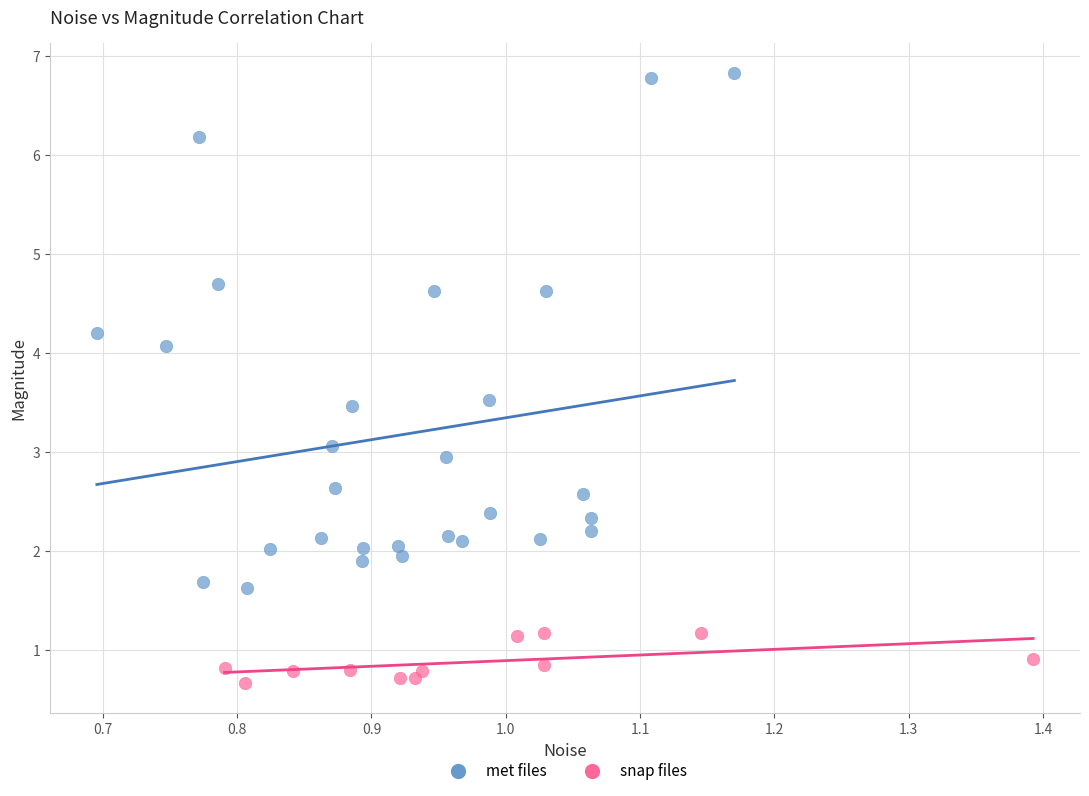

What are all the series names shown in the legend?

met files, snap files